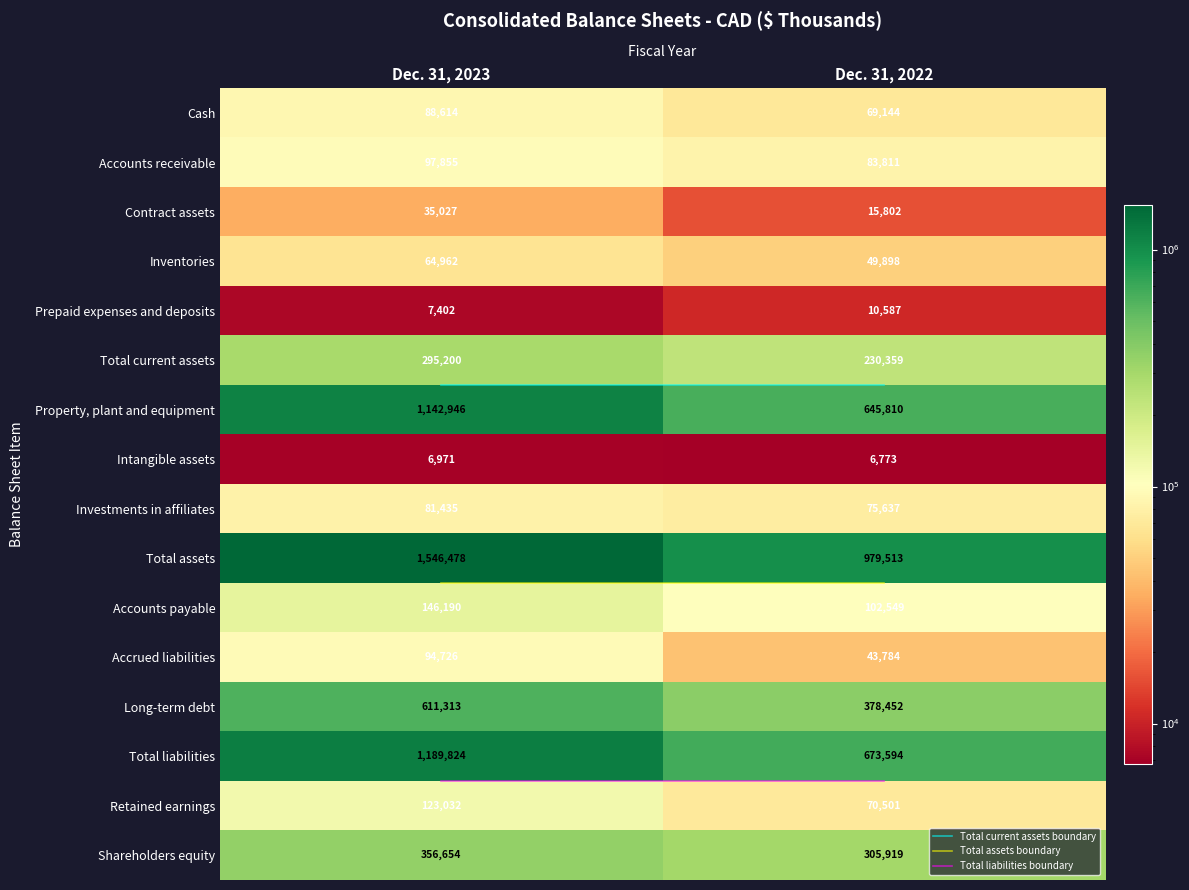

The value of Accounts receivable at Dec. 31, 2023 is 97855. True or false?

True